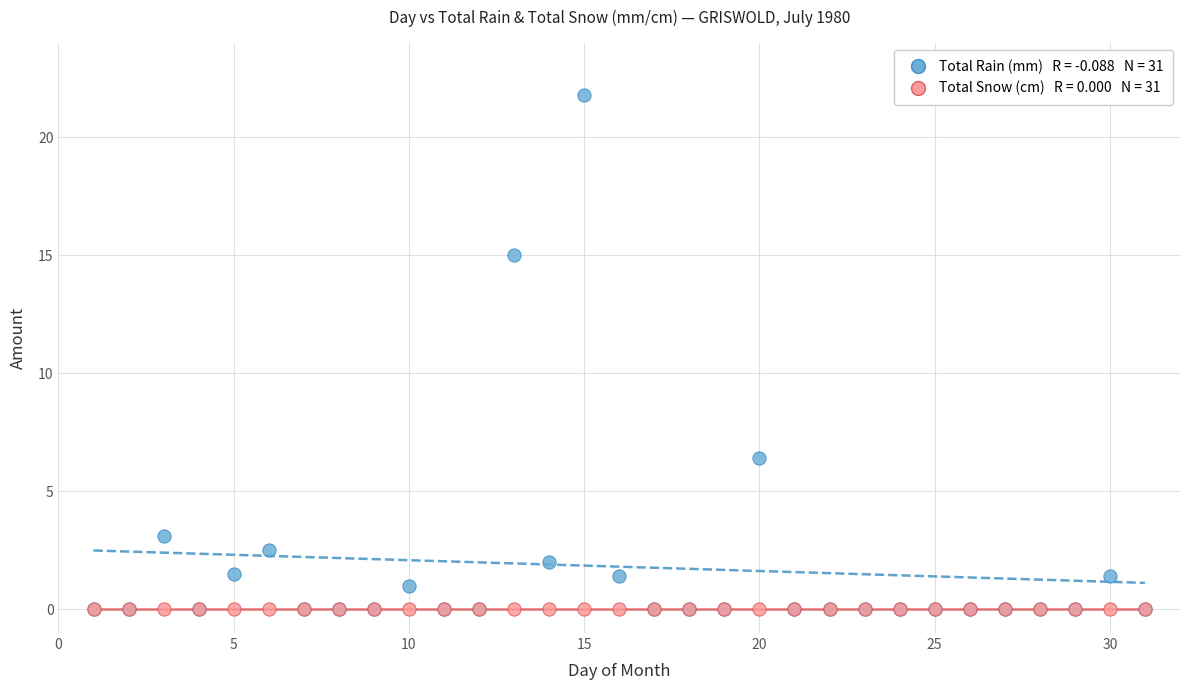

Across all series, what Y value is closest to 10?

6.4